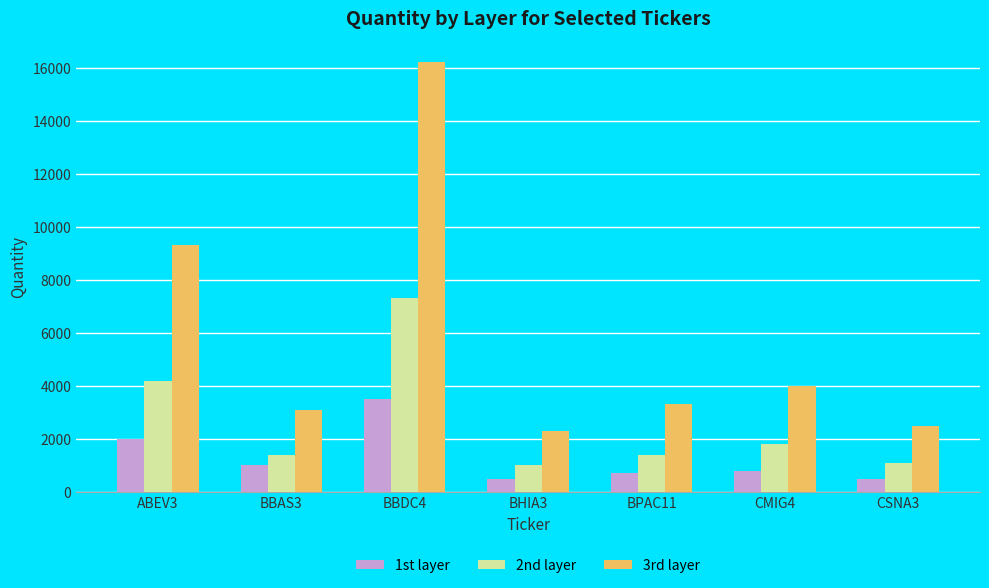

Count the number of data series in this chart.

3